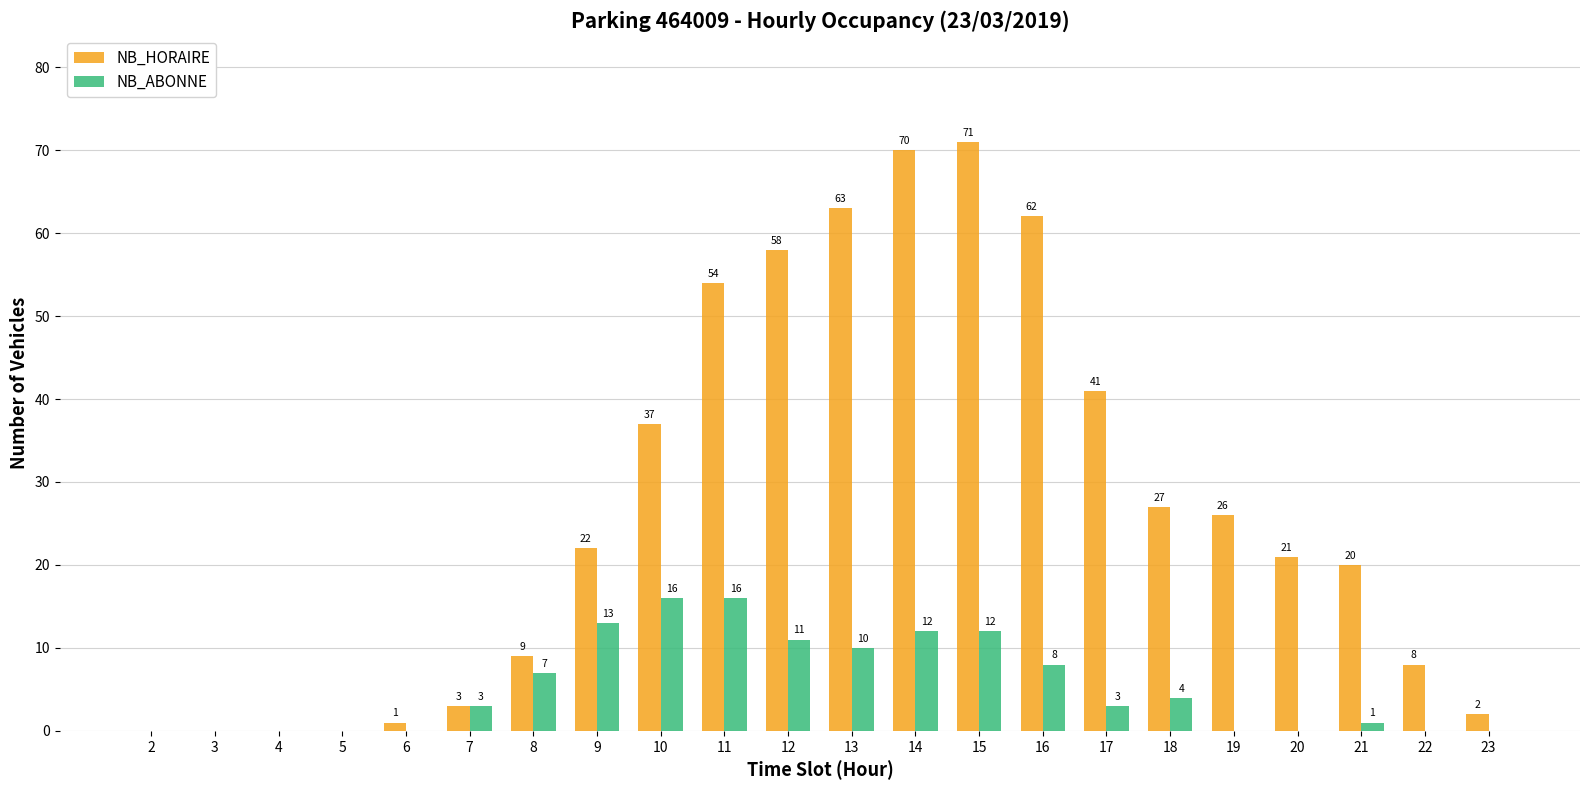

Which label corresponds to the largest value in the chart?

15